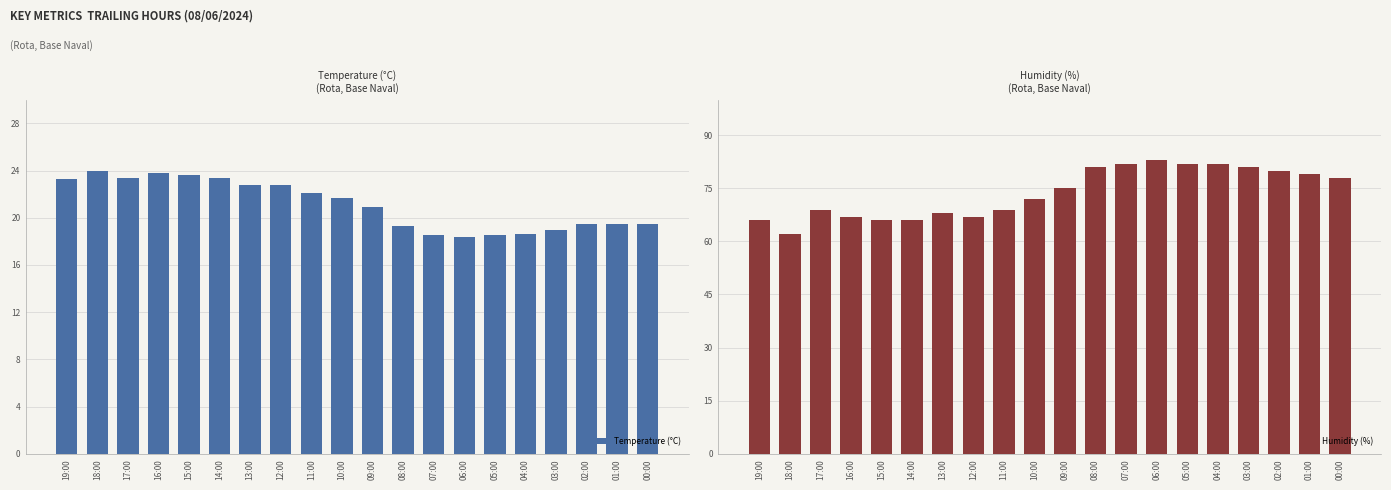

Which series has the largest range (max minus min)?

Humidity (%)